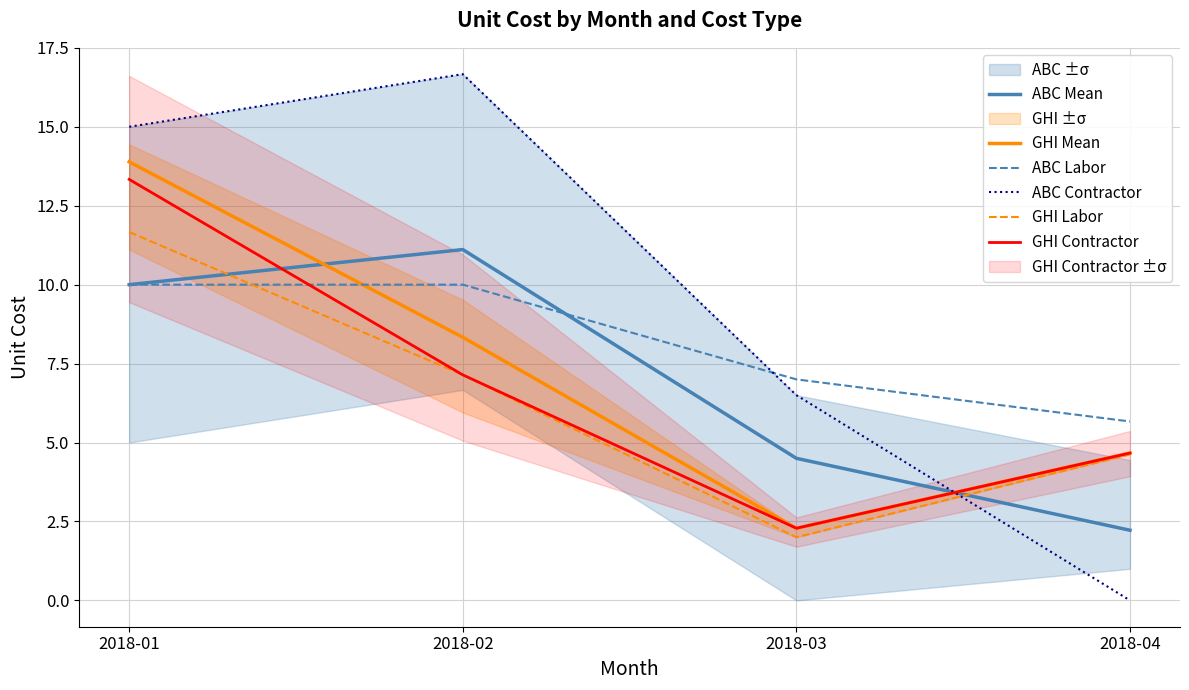

How many data points does each series have?

4